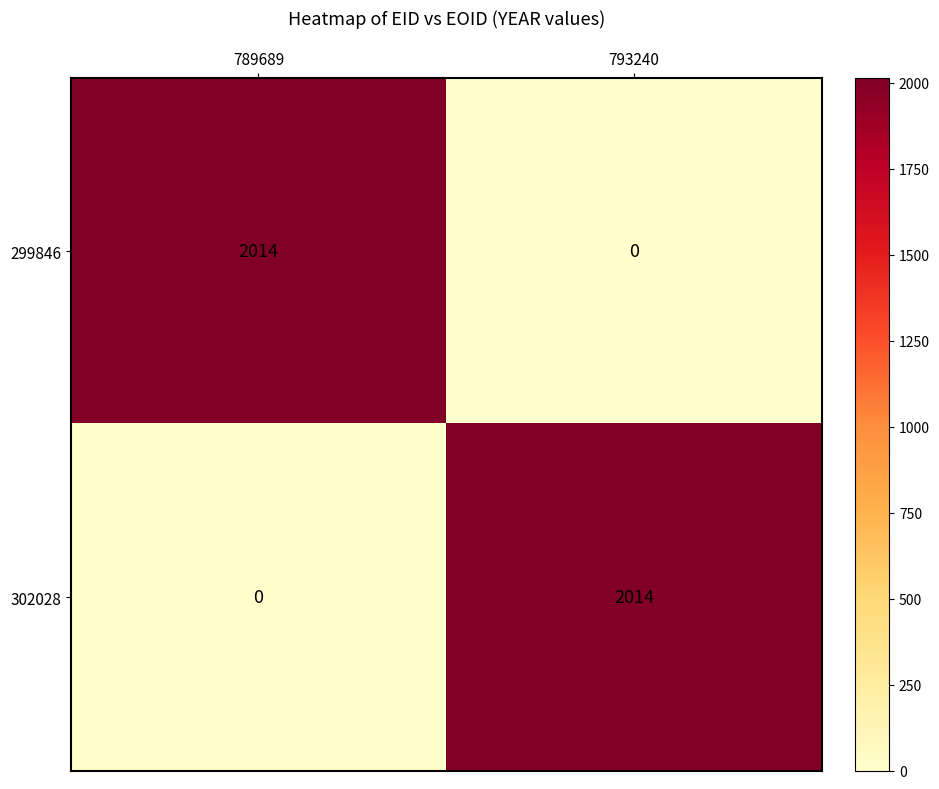

What is the spread (max minus min) of values at 793240?

2014